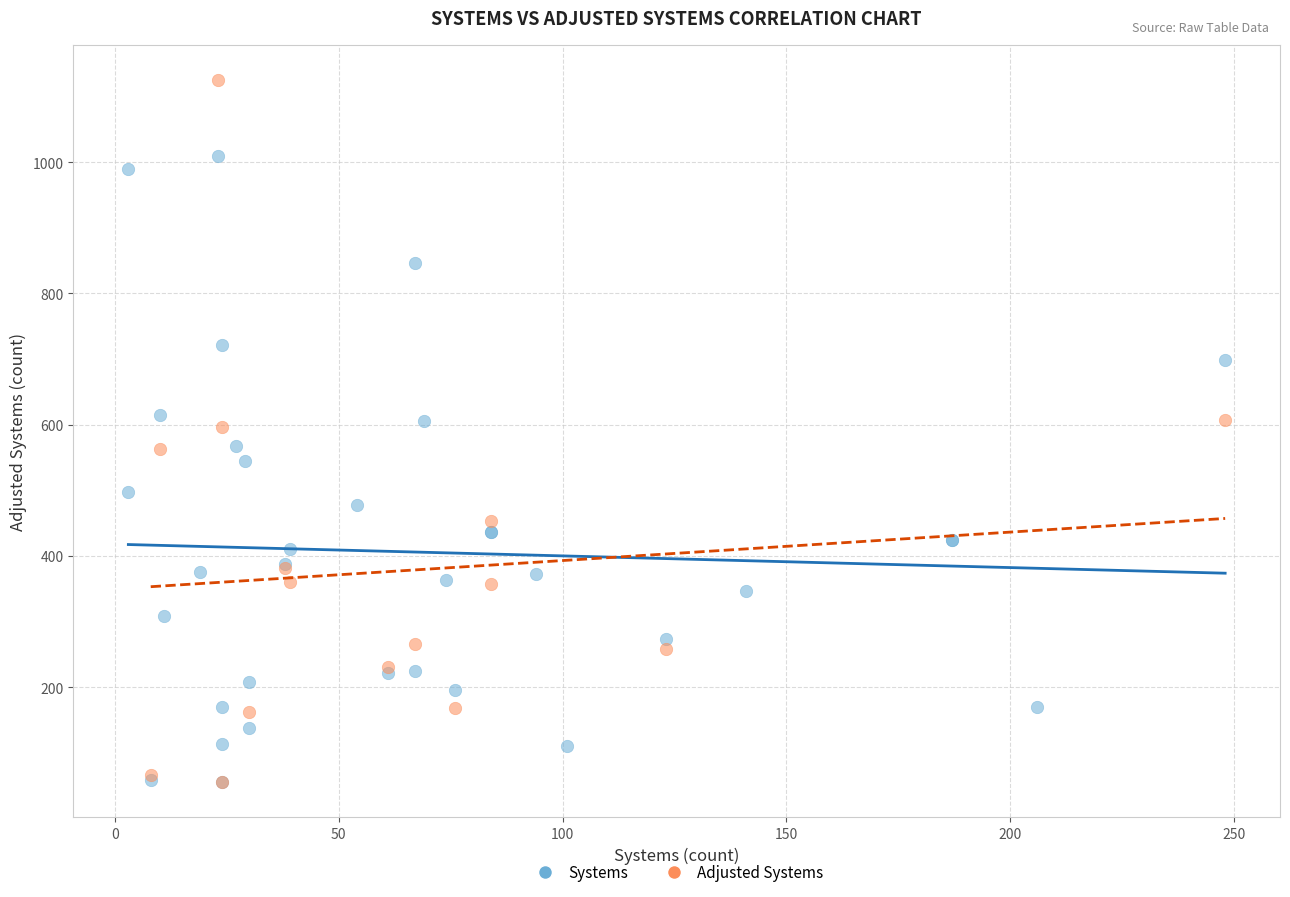

What are all the series names shown in the legend?

Systems, Adjusted Systems